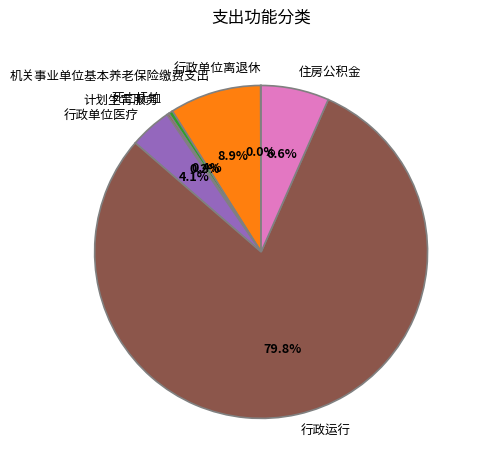

Do 住房公积金 and 行政运行 together represent more than half of the pie?

Yes